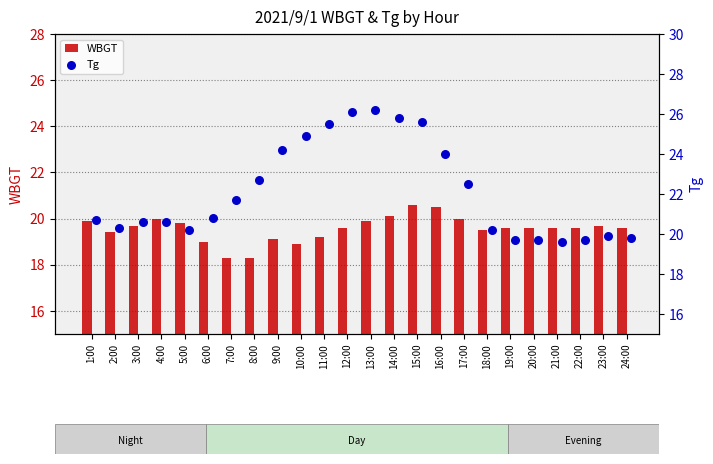

Which series has the largest total across all categories?

Tg